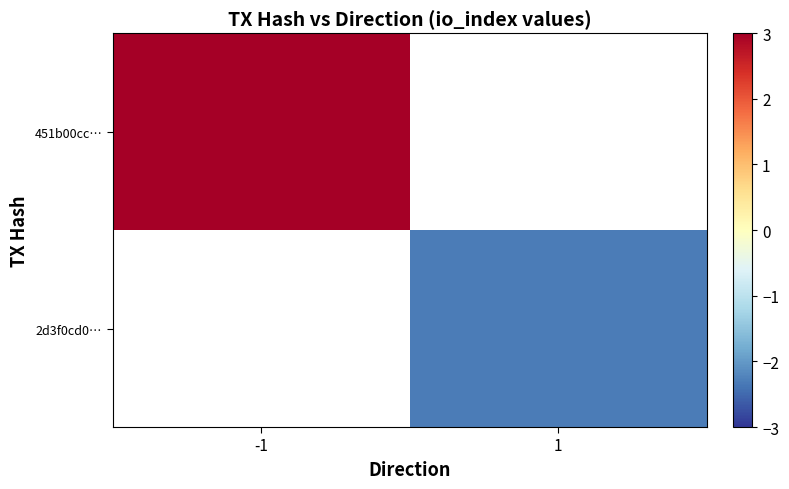

Is the value of 2d3f0cd0… at 1 greater than the value of 451b00cc… at -1?

No